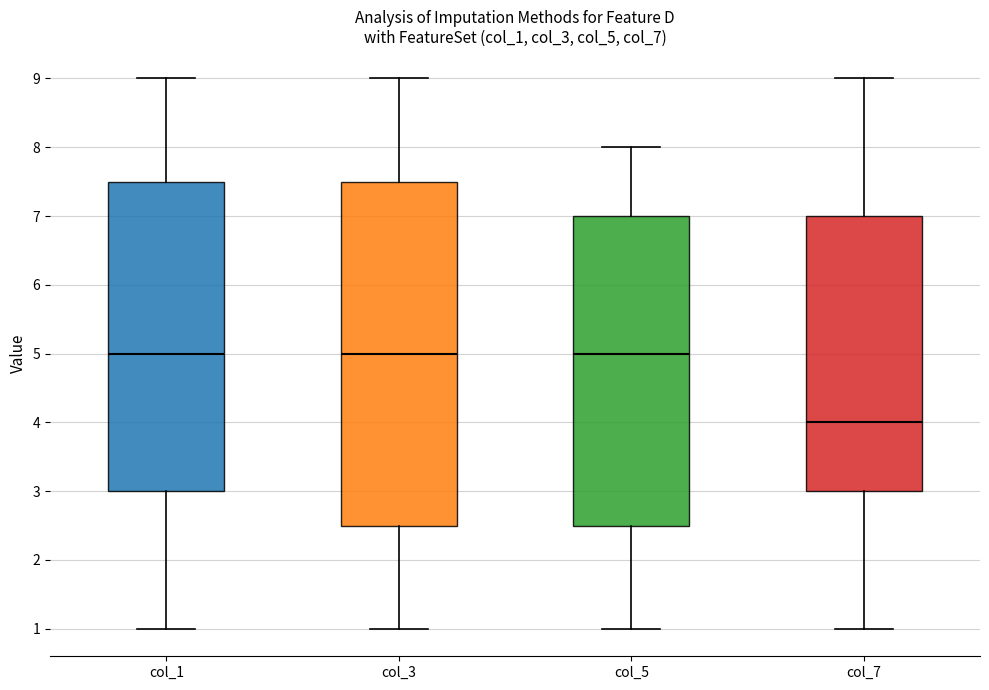

Reading left to right, transcribe this box plot: for each box, give where its median line is, the range the box spans, and where its two whiskers end, as read against the y-axis. The values are not printed on the chart, so give them approximately, as read against the axis.

col_1: median 5.0, box 3.0 to 7.5, whiskers 1.0 to 9.0
col_3: median 5.0, box 2.5 to 7.5, whiskers 1.0 to 9.0
col_5: median 5.0, box 2.5 to 7.0, whiskers 1.0 to 8.0
col_7: median 4.0, box 3.0 to 7.0, whiskers 1.0 to 9.0